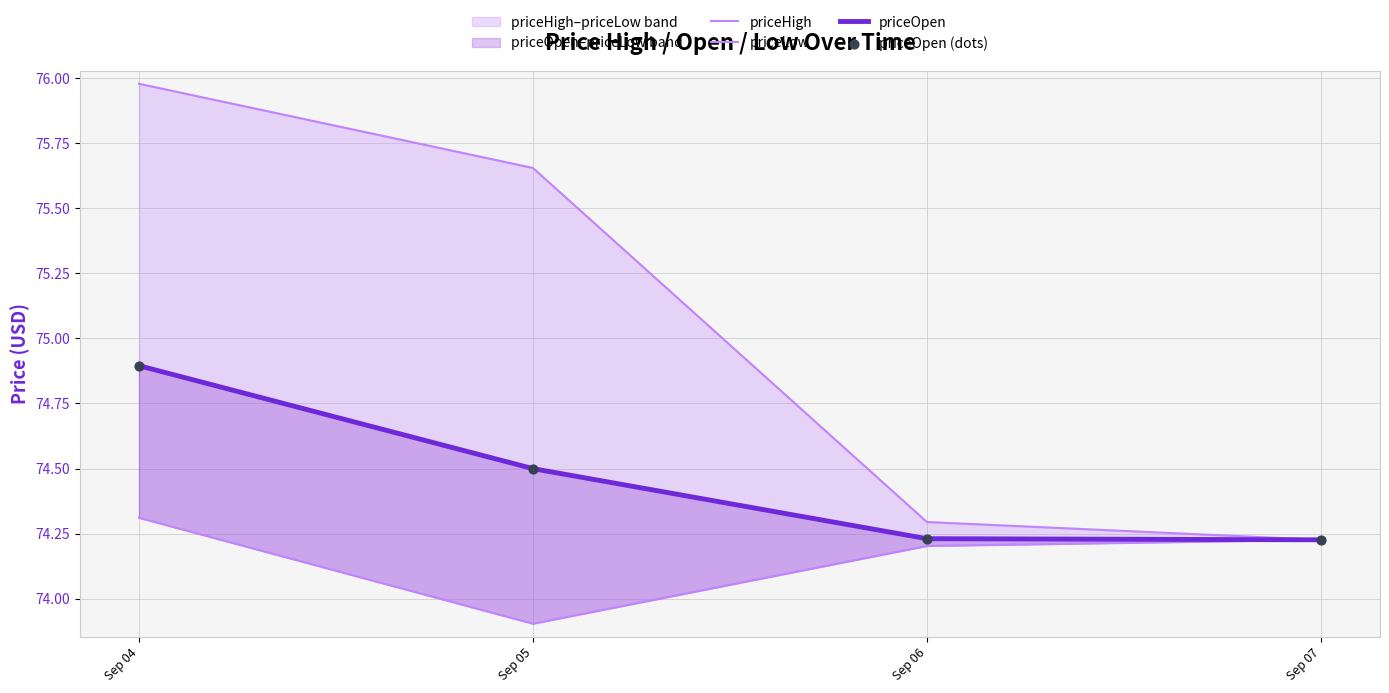

At which category is the sum across all series the highest?

Sep 04